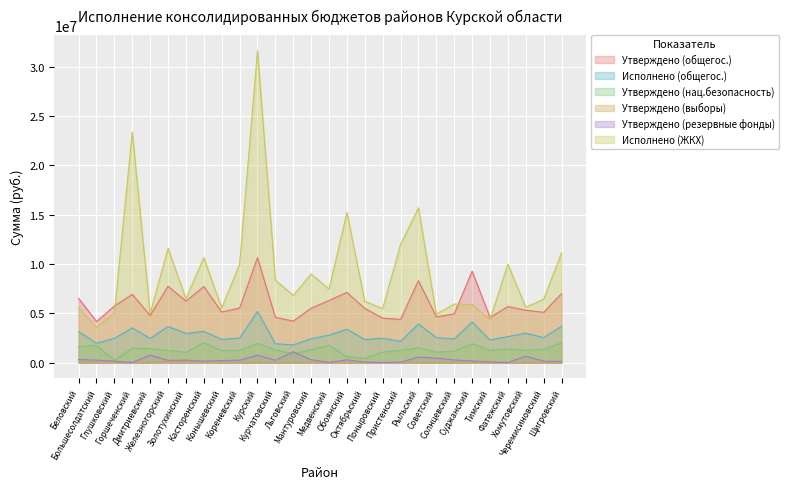

Is the value of Утверждено (выборы) at Черемисиновский greater than the value of Утверждено (общегос.) at Фатежский?

No